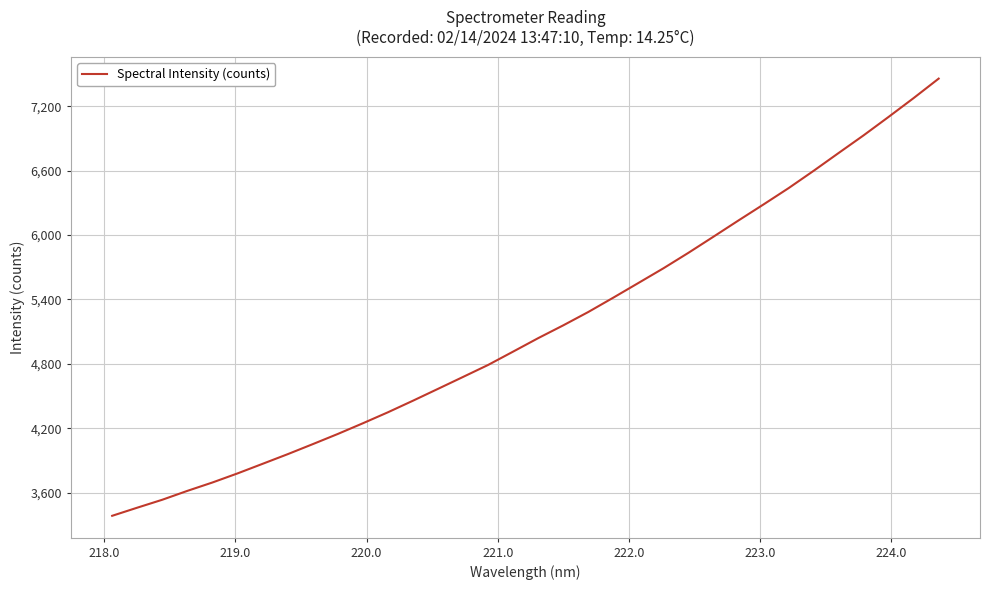

What is the difference between the maximum and minimum values?

4076.5